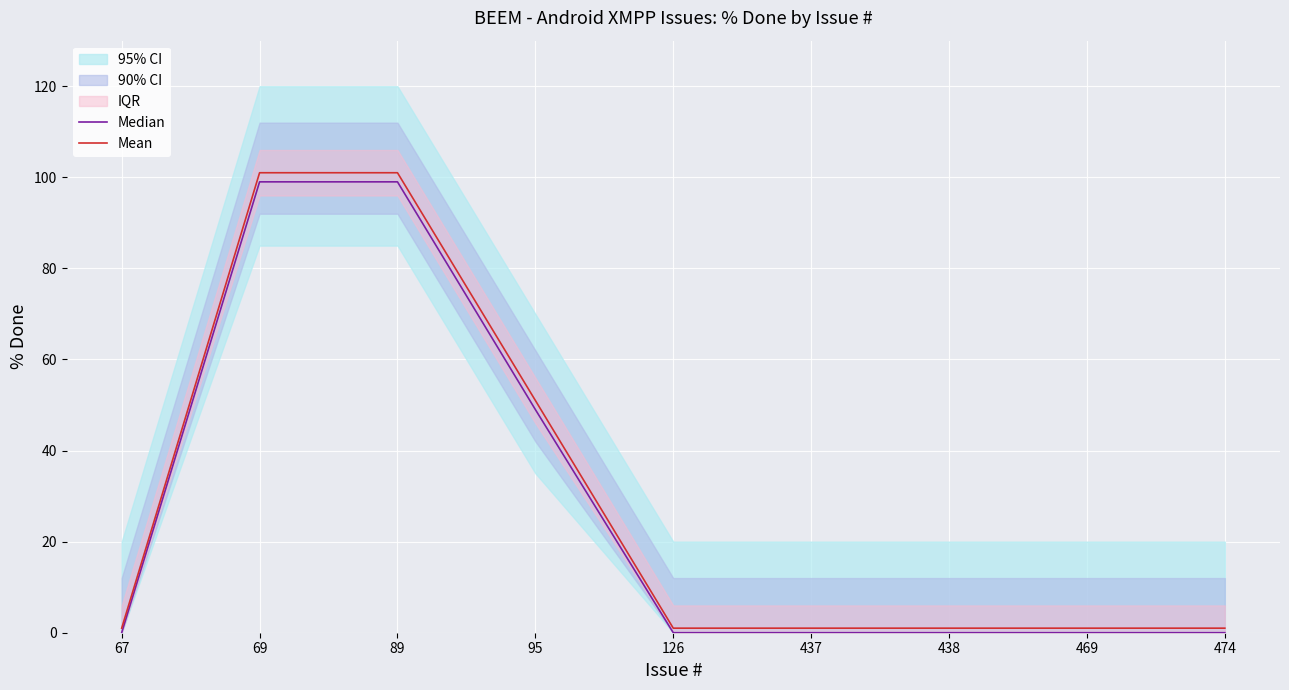

True or false: Median and Mean intersect in this chart.

False